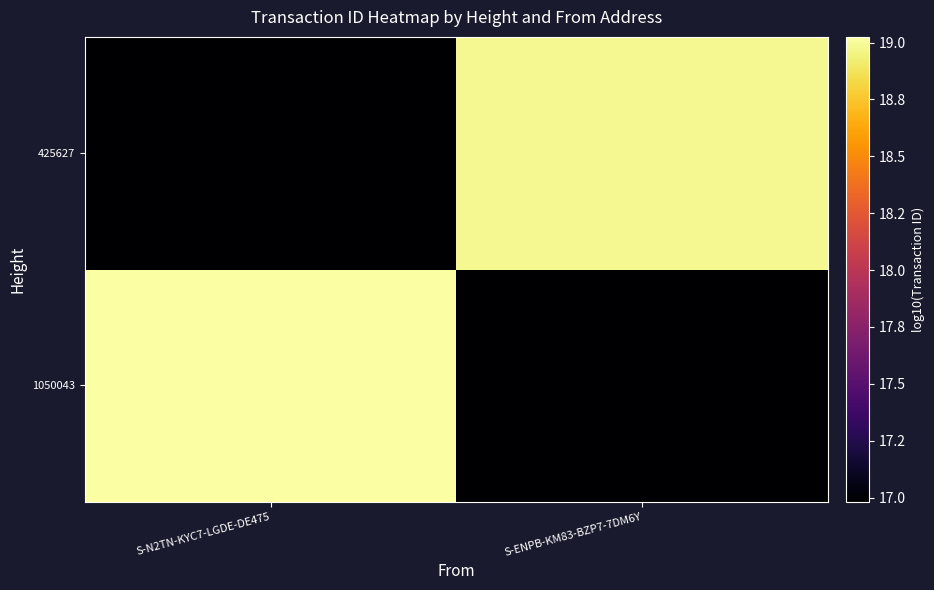

At which category does the chart reach its minimum across all series?

S-ENPB-KM83-BZP7-7DM6Y